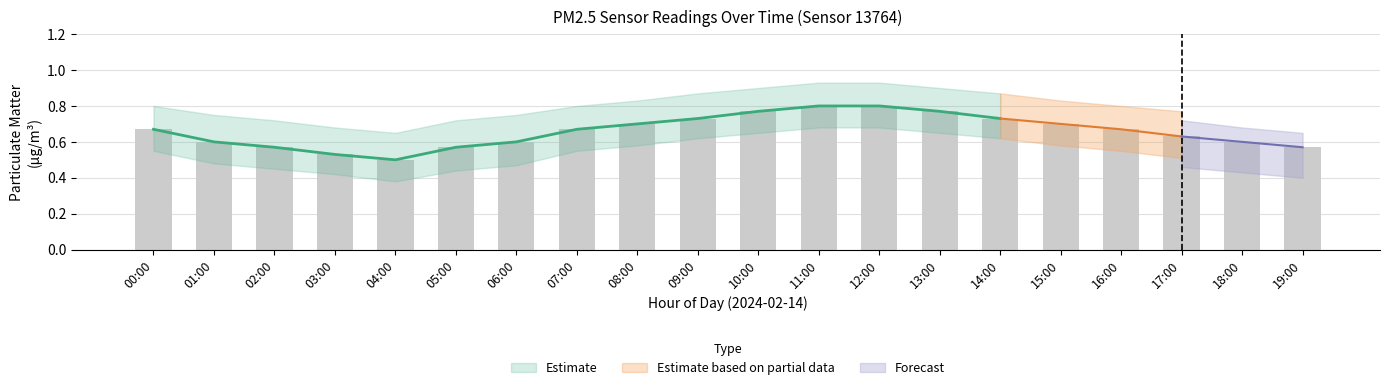

Does the chart contain stacked bars?

No